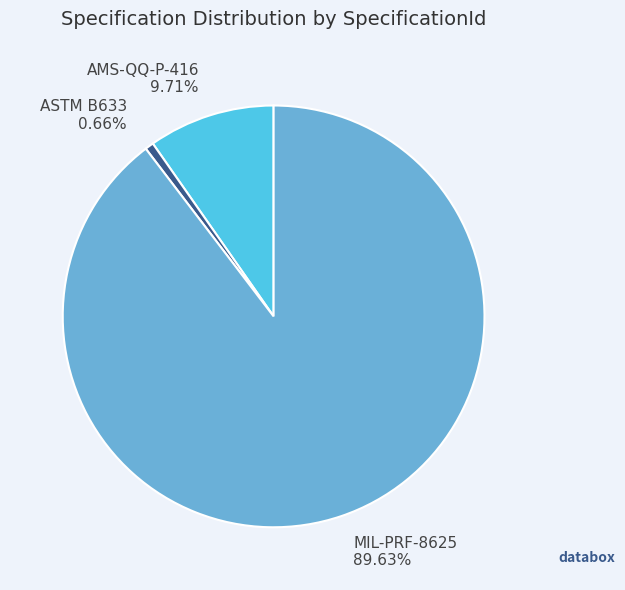

Approximately how many times larger is the value at AMS-QQ-P-416 compared to MIL-PRF-8625?

0.1